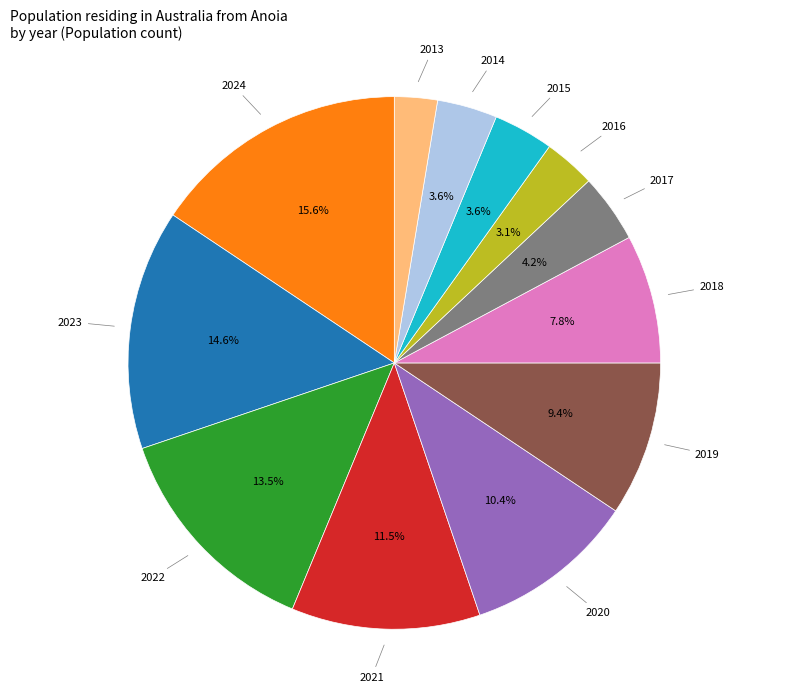

To the nearest percent, what is the difference between the largest and smallest slice percentages?

13%